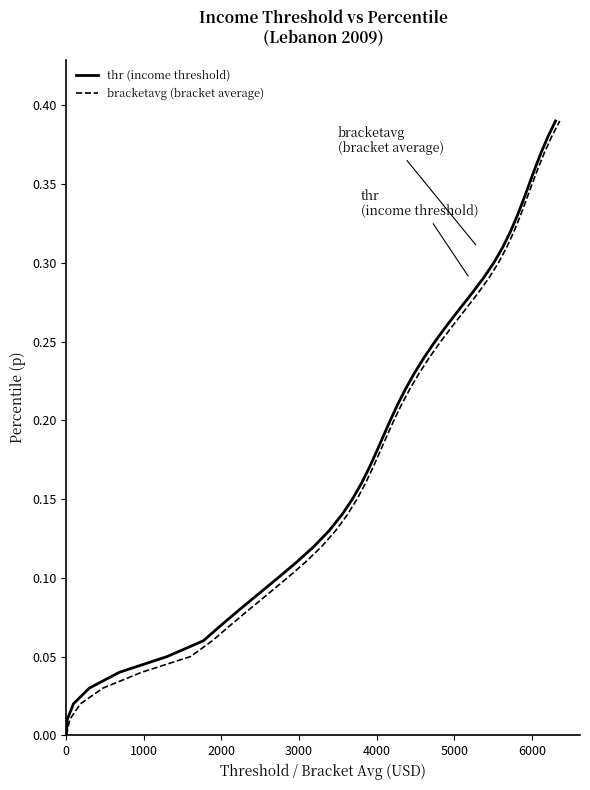

What are all the series names shown in the legend?

thr (income threshold), bracketavg (bracket average)